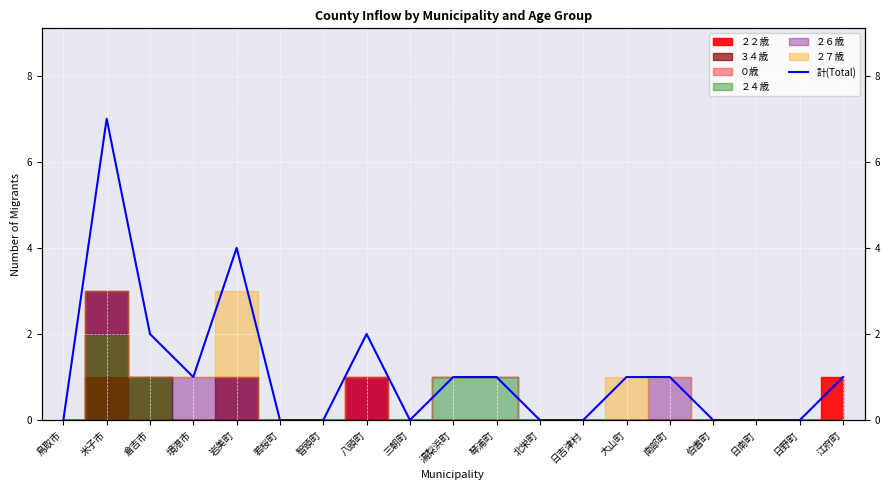

Is it true that the value at 三朝町 is 0?

True